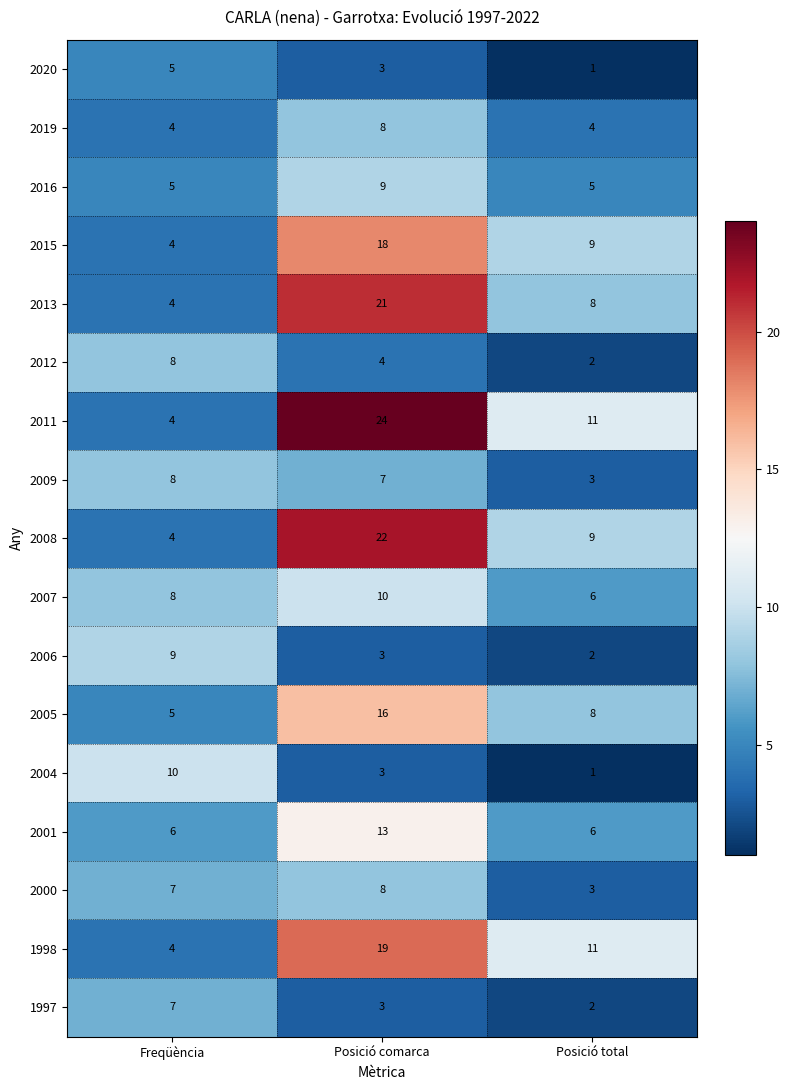

What is the difference between the highest and lowest values at Posició total?

10